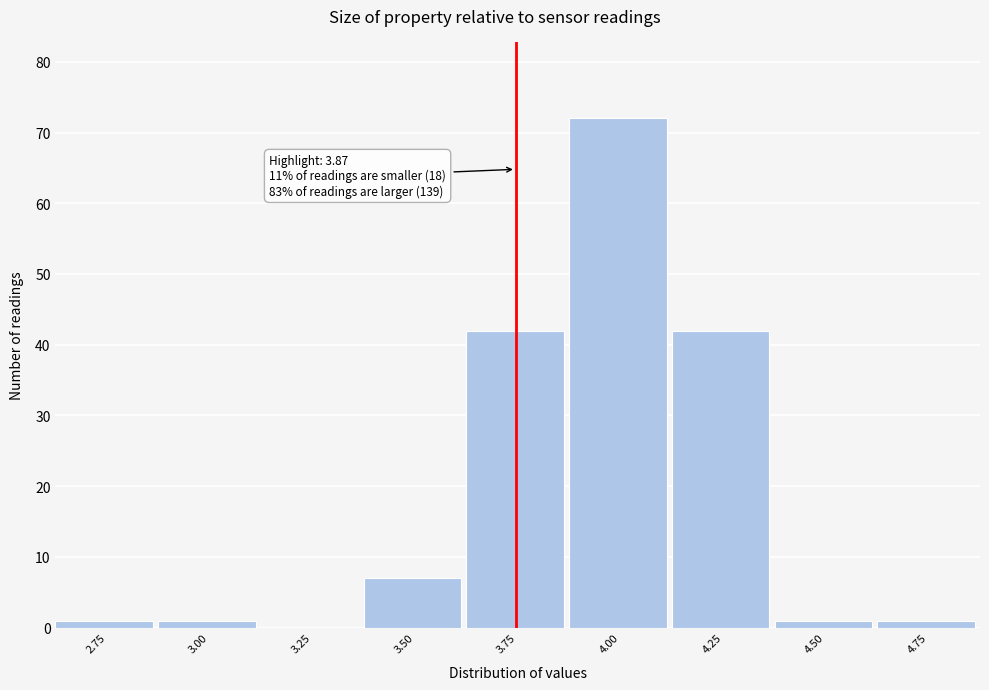

Reading left to right, list all the values displayed in this chart.

2.75=1	3.00=1	3.25=0	3.50=7	3.75=42	4.00=72	4.25=42	4.50=1	4.75=1